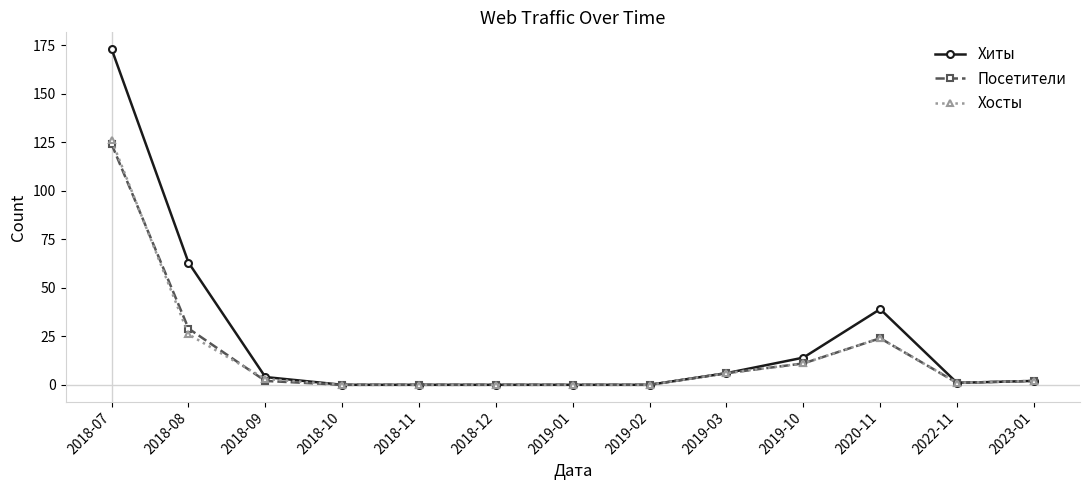

How many series are shown in this chart?

3